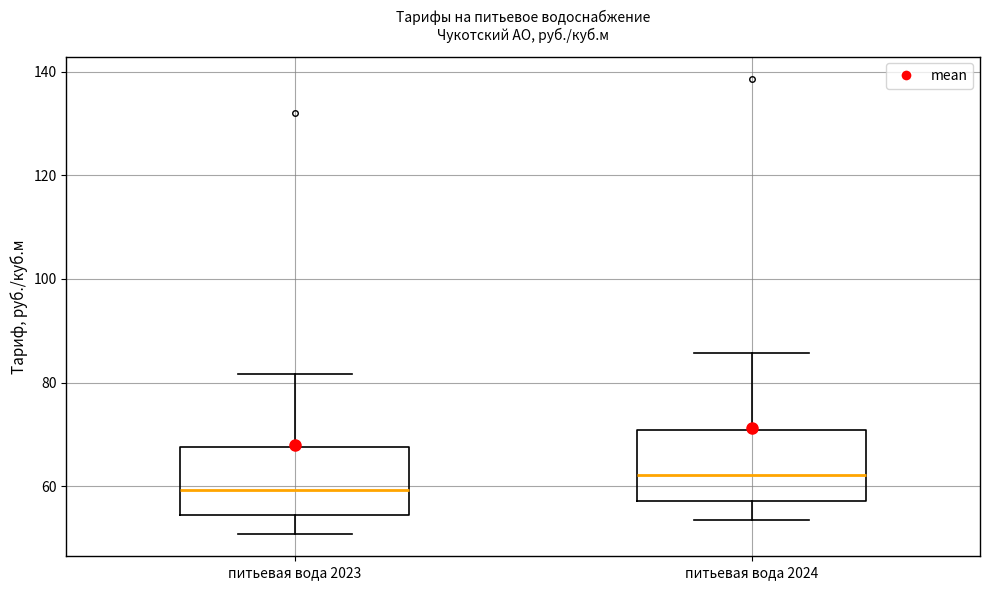

Reading left to right, read every box against the y-axis: the position of its median line, the range the box covers, and the ends of its whiskers. The values are not printed on the chart, so give them approximately, as read against the axis.

питьевая вода 2023: median 60, box 54 to 68, whiskers 50 to 82
питьевая вода 2024: median 62, box 58 to 70, whiskers 54 to 86